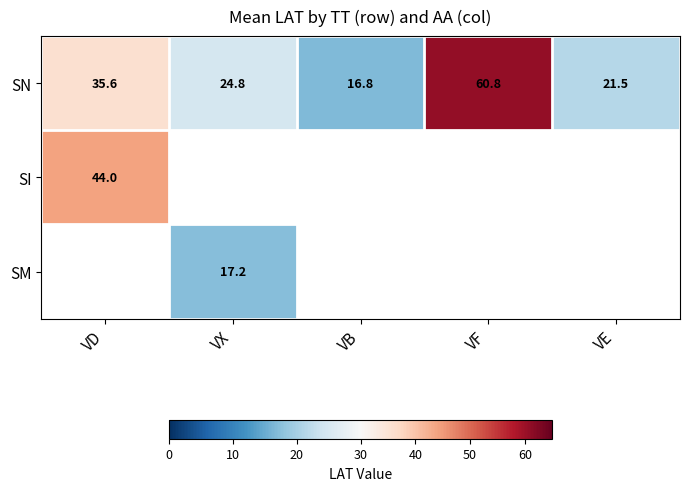

List the labels in order of SN value, smallest first.

VB, VE, VX, VD, VF